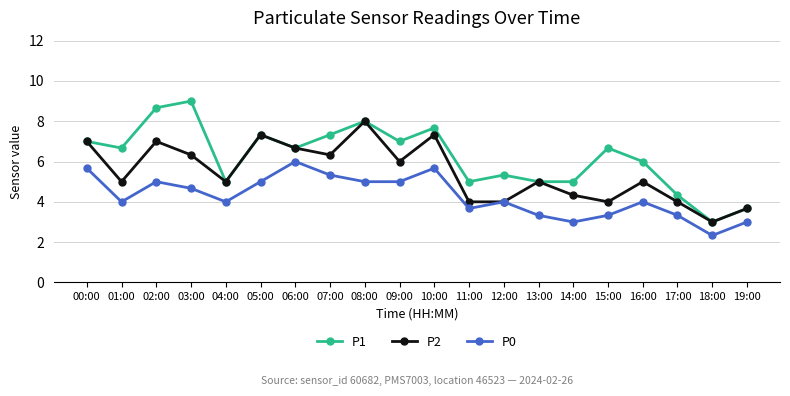

Which series has the largest range (max minus min)?

P1